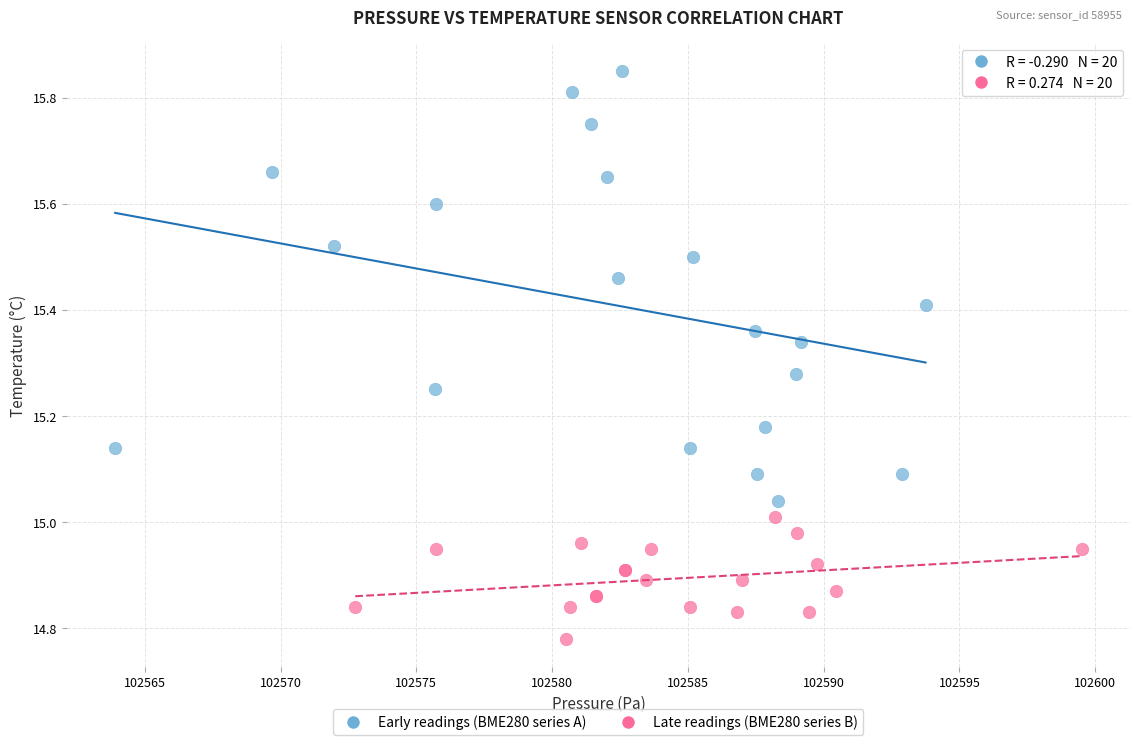

Which series reaches the minimum Y coordinate?

Late readings (BME280 series B)